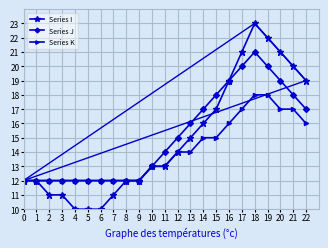

The Series J series shows 6 at 4. True or false?

False